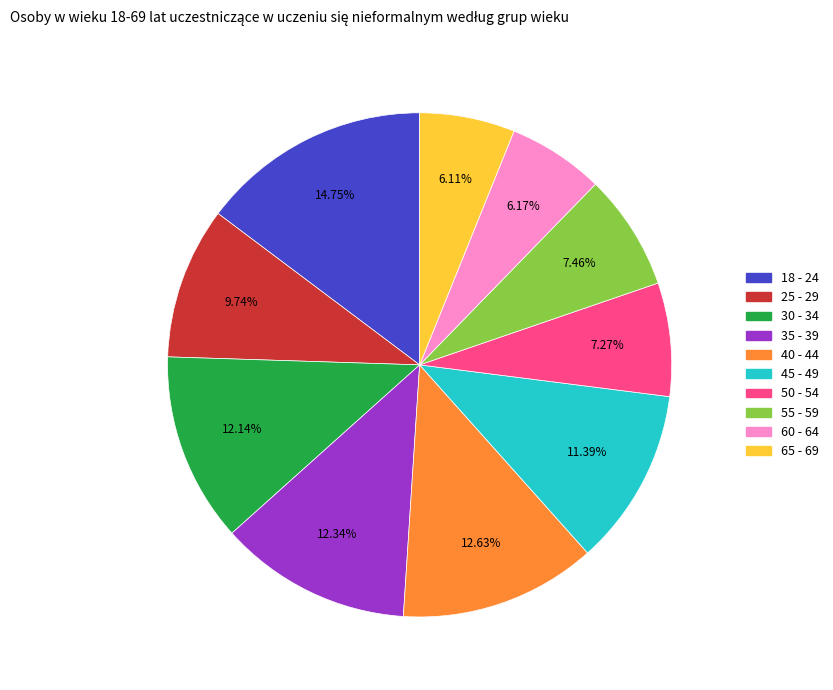

Is it true that 18 - 24 is 23% of the pie?

False